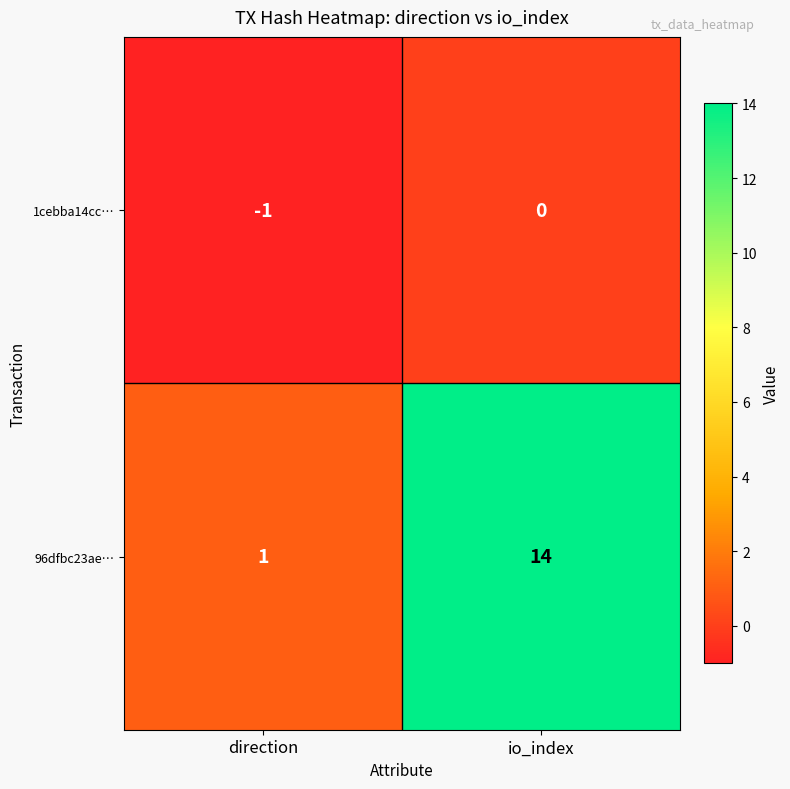

True or false: 96dfbc23ae… has a value of 1 at direction.

True